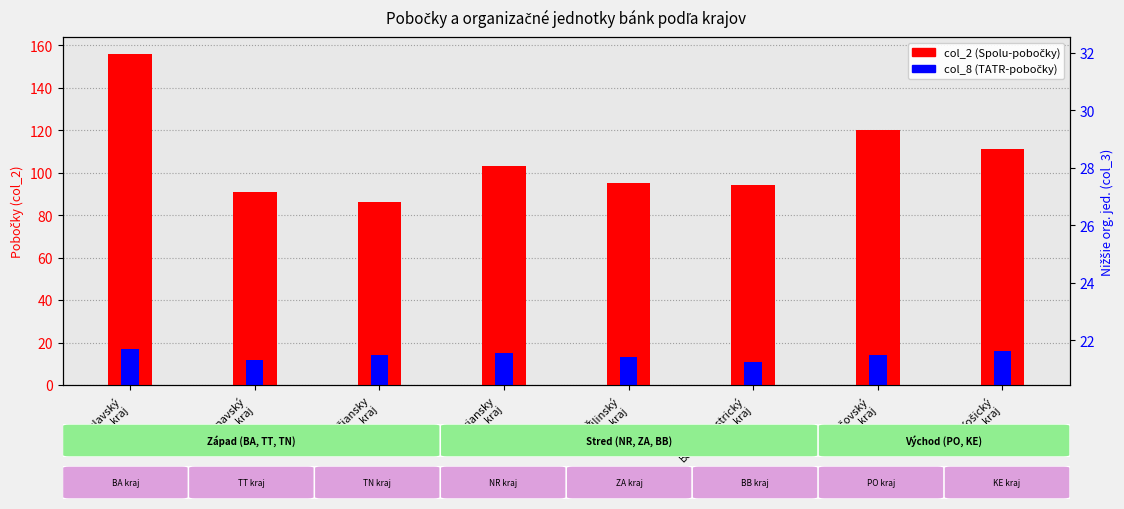

Is it true that col_2 (Spolu-pobočky) equals 40 at Banskobystrický
kraj?

False